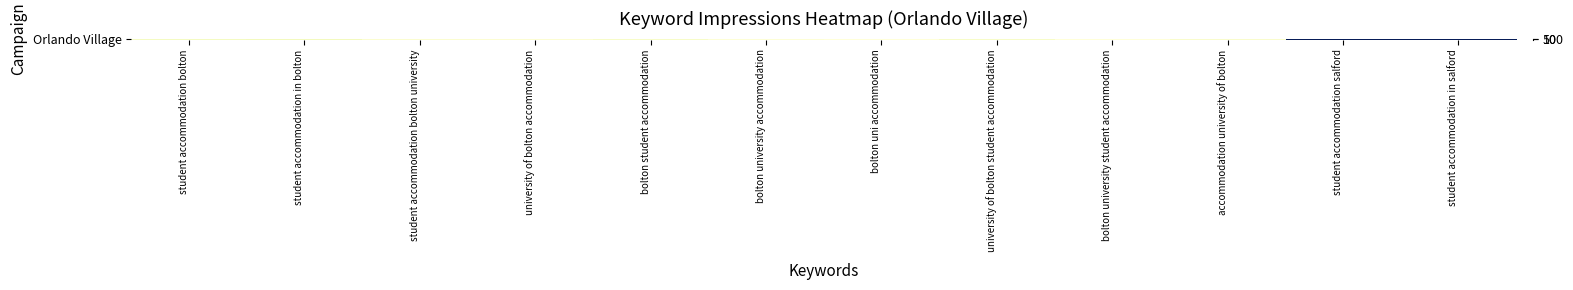

What is the ratio of the value at student accommodation in bolton to the value at accommodation university of bolton?

1.6